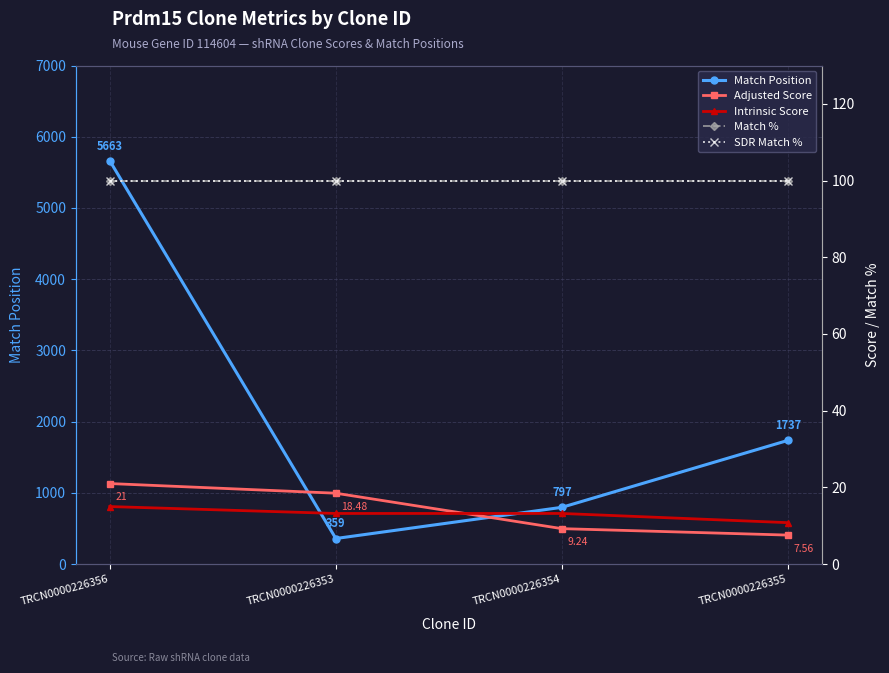

Reading left to right, what are all the values shown in this chart?

Match Position: 5663.0	359.0	797.0	1737.0
Adjusted Score: 21.0	18.5	9.2	7.6
Intrinsic Score: 15.0	13.2	13.2	10.8
Match %: 100.0	100.0	100.0	100.0
SDR Match %: 100.0	100.0	100.0	100.0